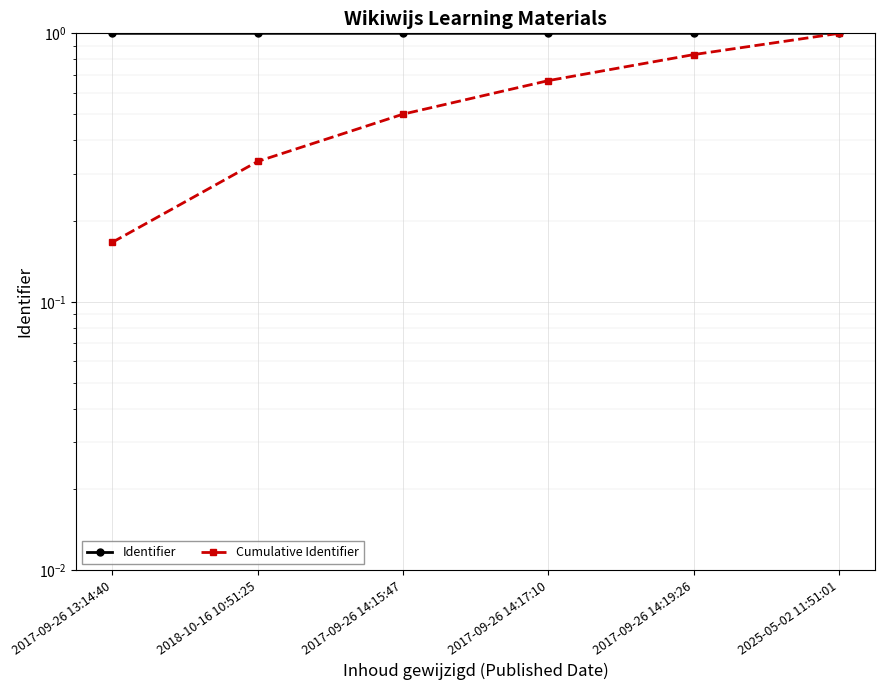

What is the label of the 3rd point from the right?

2017-09-26 14:17:10